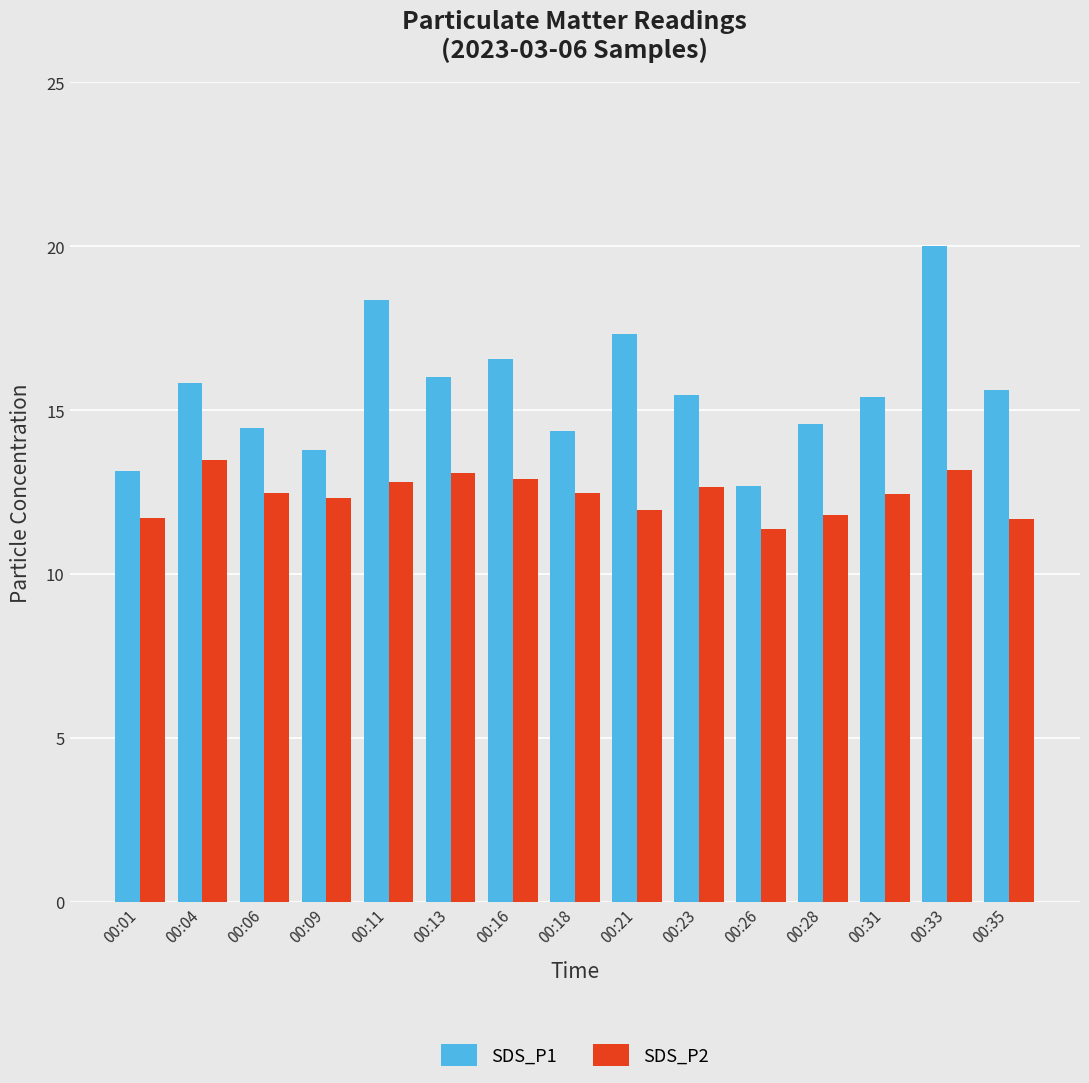

What is the sum of all SDS_P1 values?

233.6